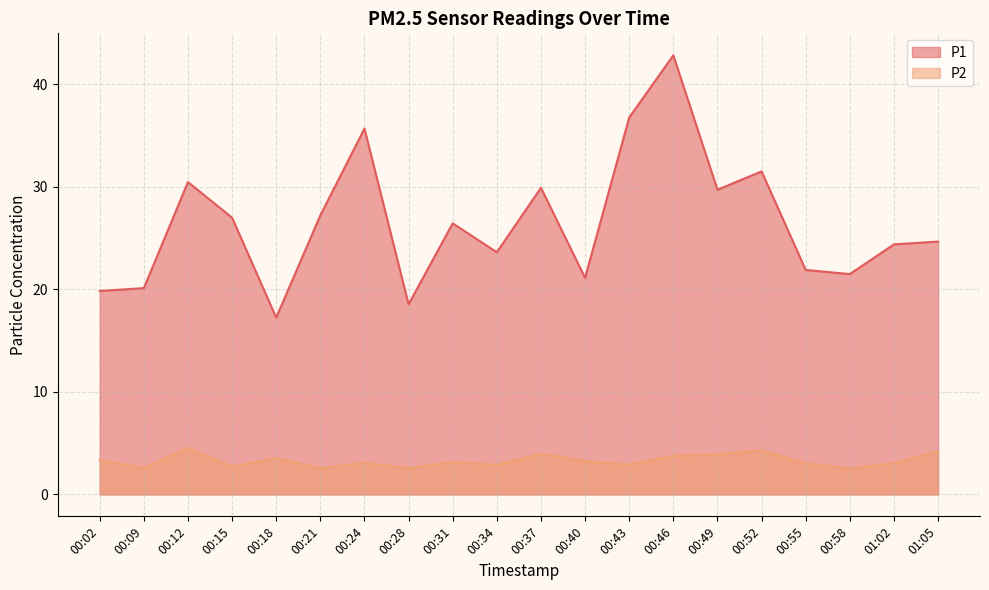

At which label does P2 reach its peak?

00:12